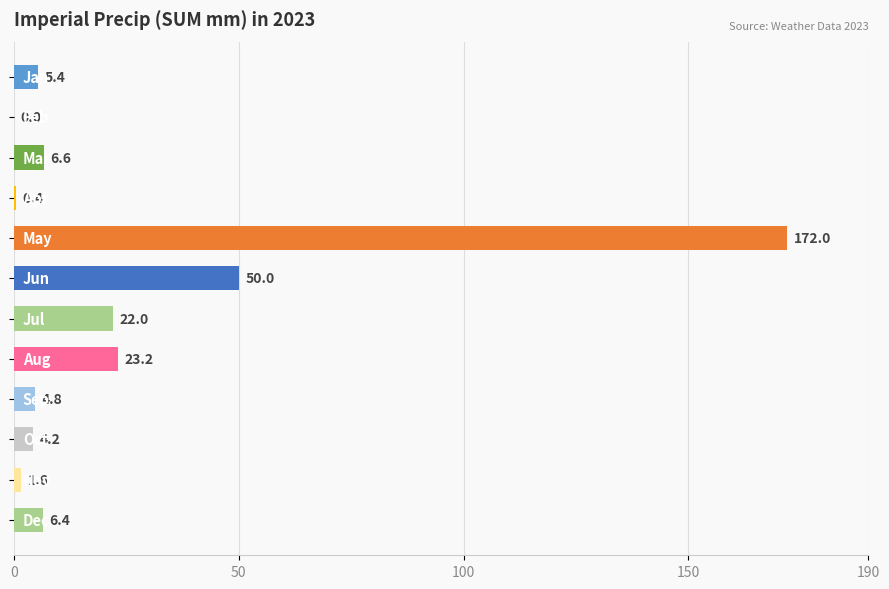

Count the number of categories in the chart.

12